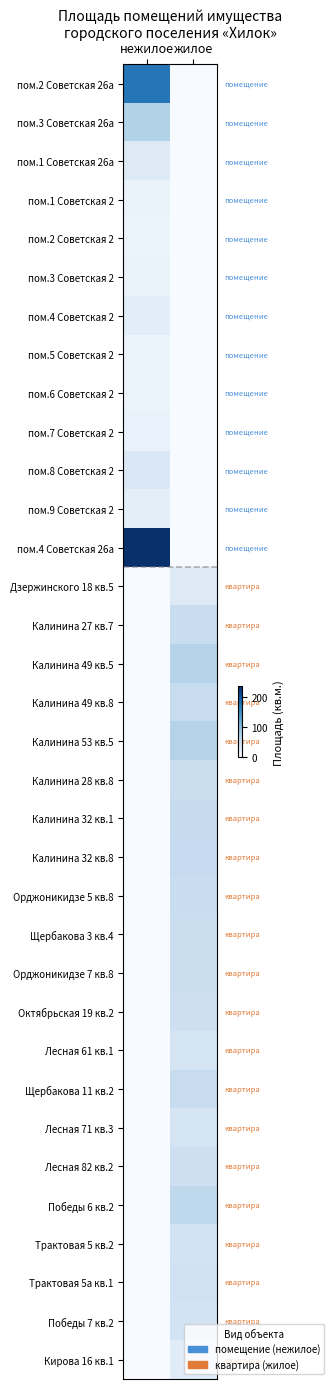

Which series has the largest total across all categories?

пом.4 Советская 26а